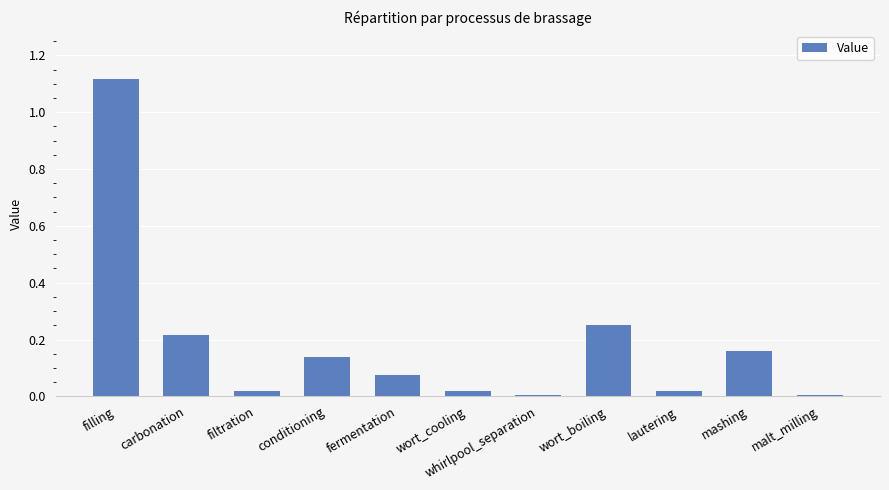

What is the label of the 7th bar from the left?

whirlpool_separation